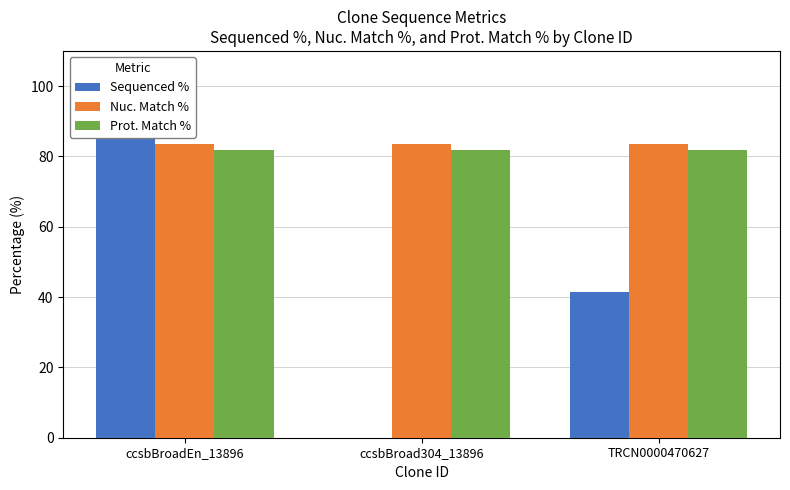

Rank the series by their maximum value, from highest to lowest.

Sequenced %, Nuc. Match %, Prot. Match %